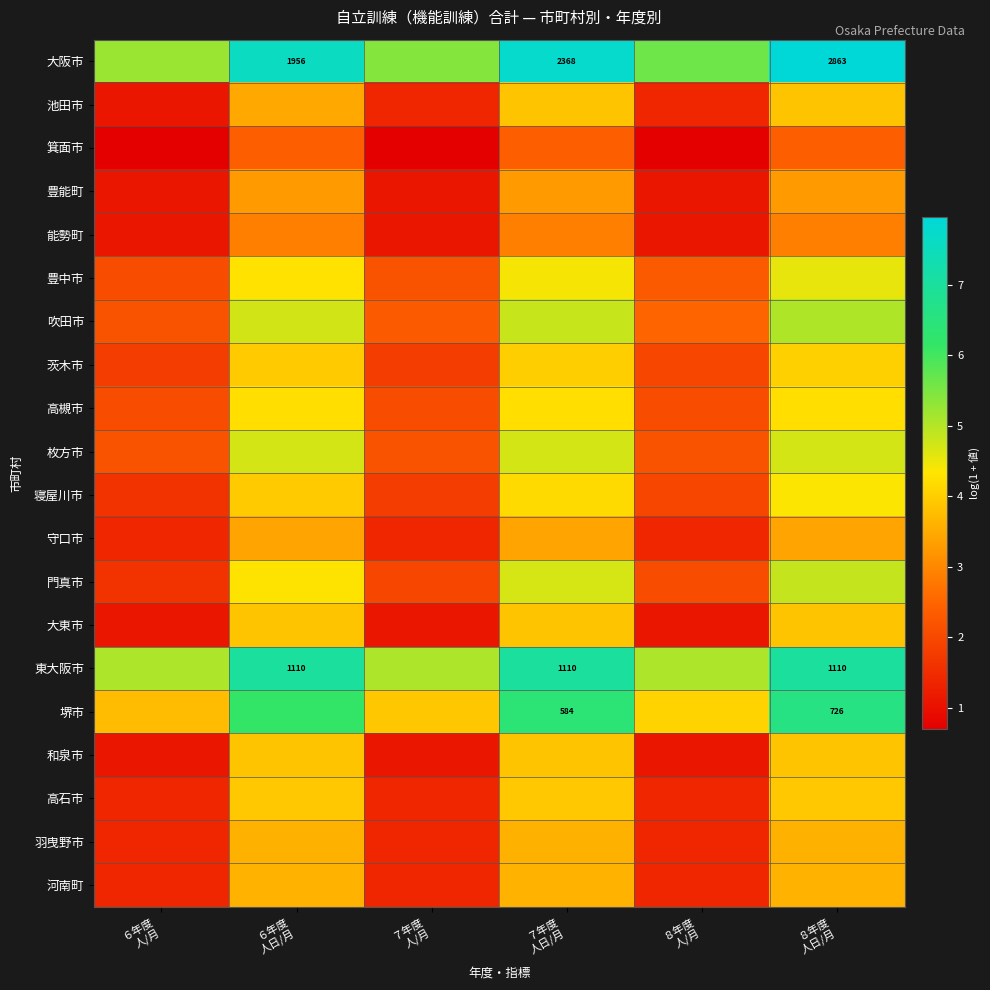

Rank the series by their maximum value, from highest to lowest.

大阪市, 東大阪市, 堺市, 吹田市, 門真市, 枚方市, 豊中市, 寝屋川市, 高槻市, 茨木市, 高石市, 池田市, 大東市, 和泉市, 河南町, 羽曳野市, 守口市, 豊能町, 能勢町, 箕面市